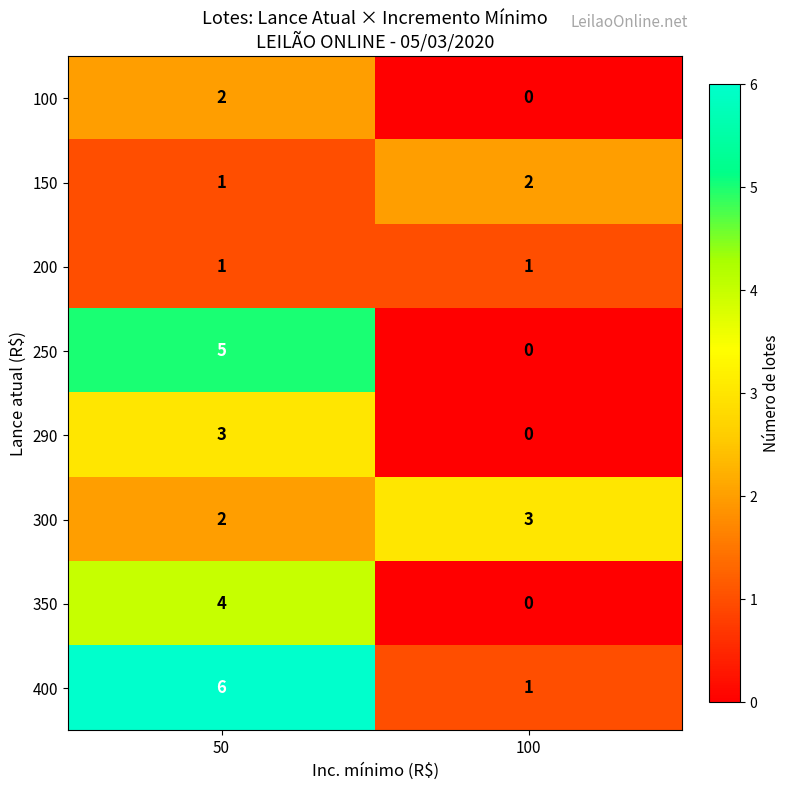

True or false: 290 has a value of 0 at 100.

True